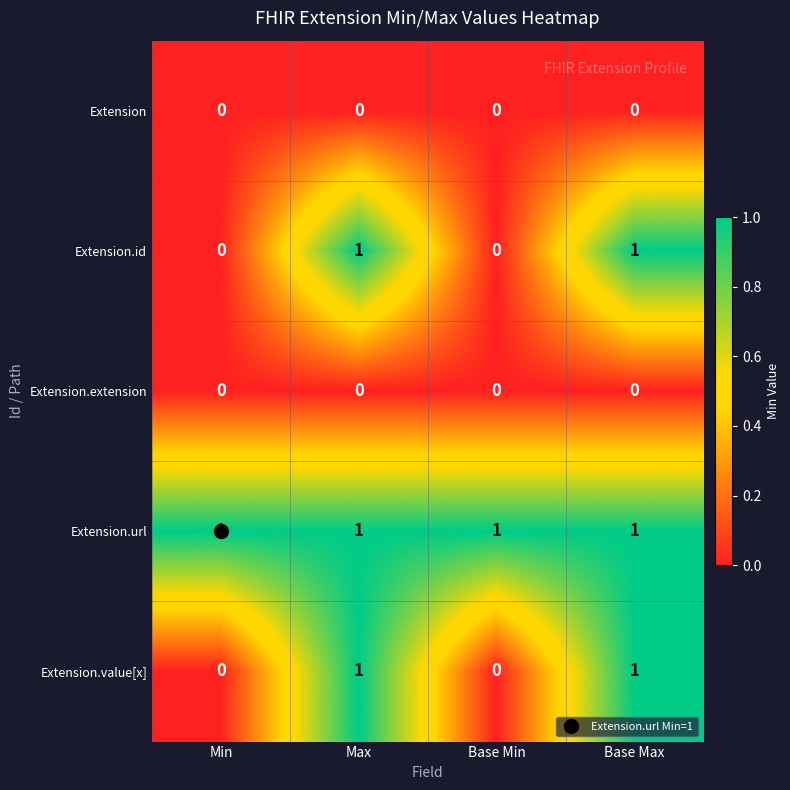

The Extension.id series shows 2 at Base Max. True or false?

False